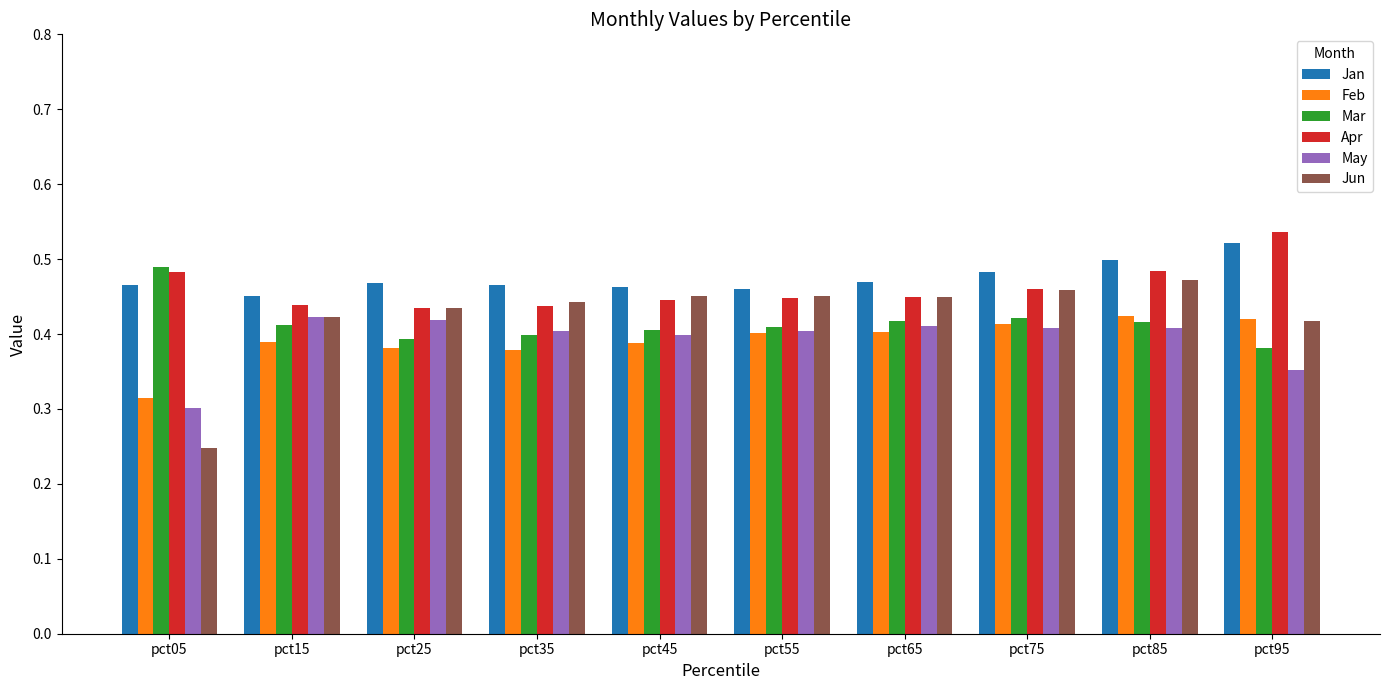

The value of Jun at pct75 is 0.5. True or false?

True